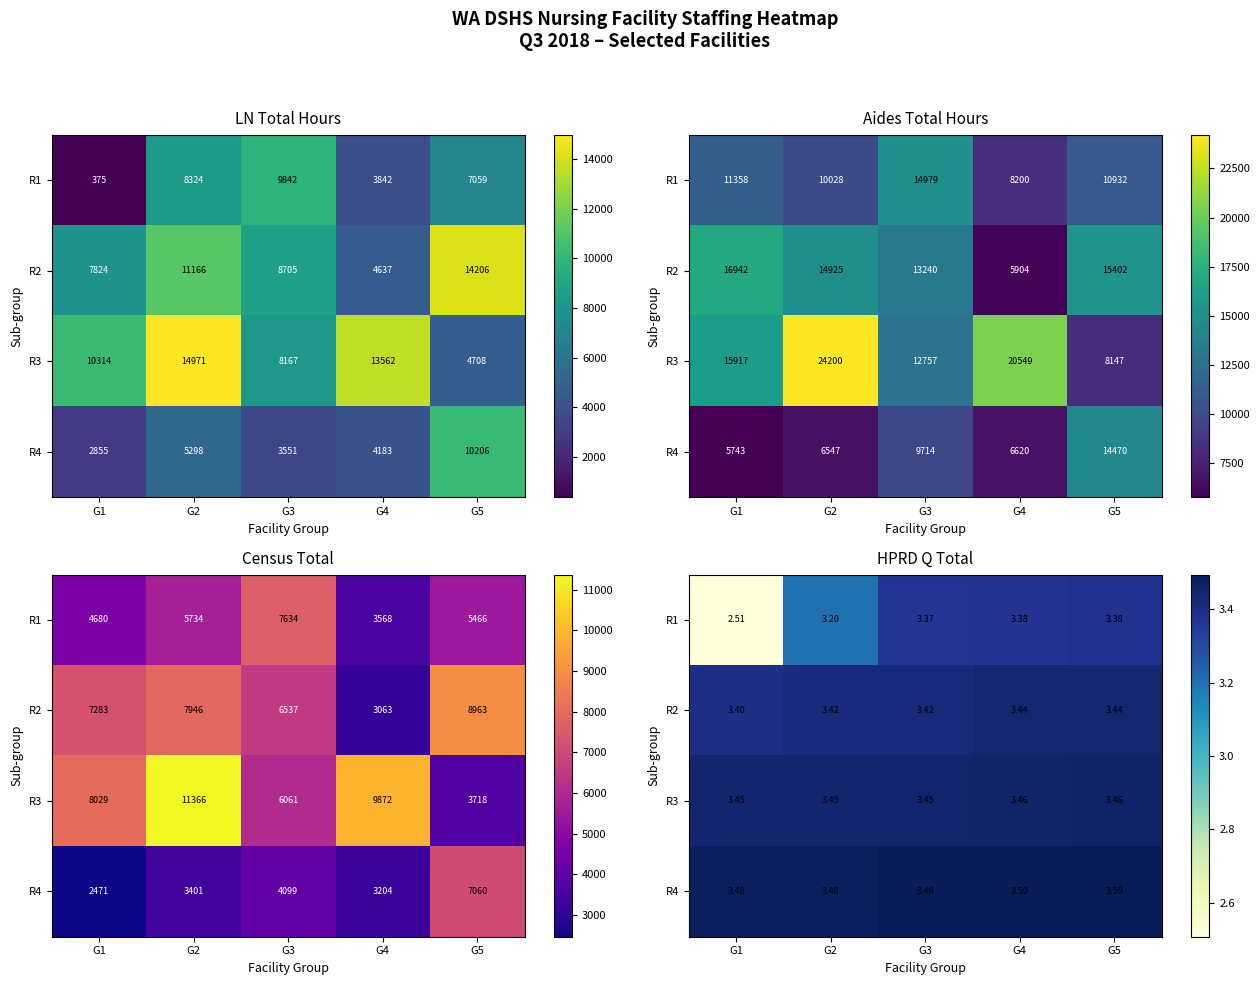

What is the smallest value displayed?

2.5